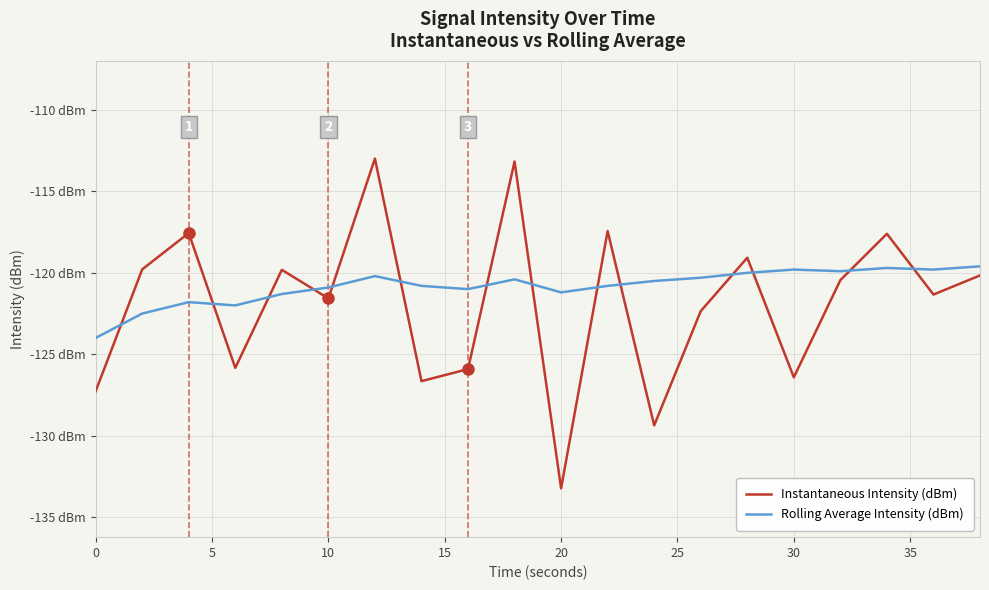

Does the chart display data point markers on the line(s)?

No